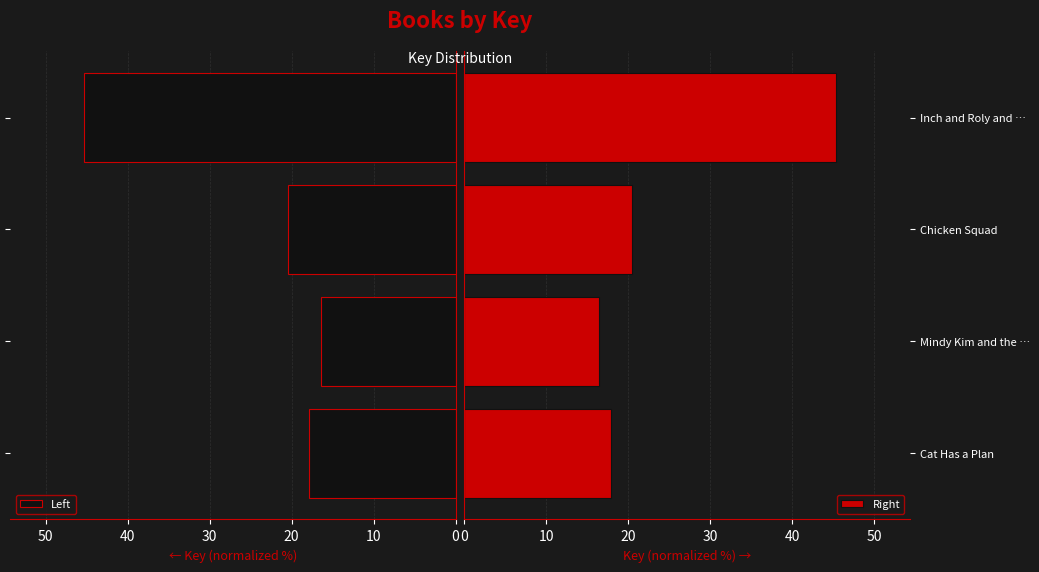

What are all the series names shown in the legend?

Left, Right